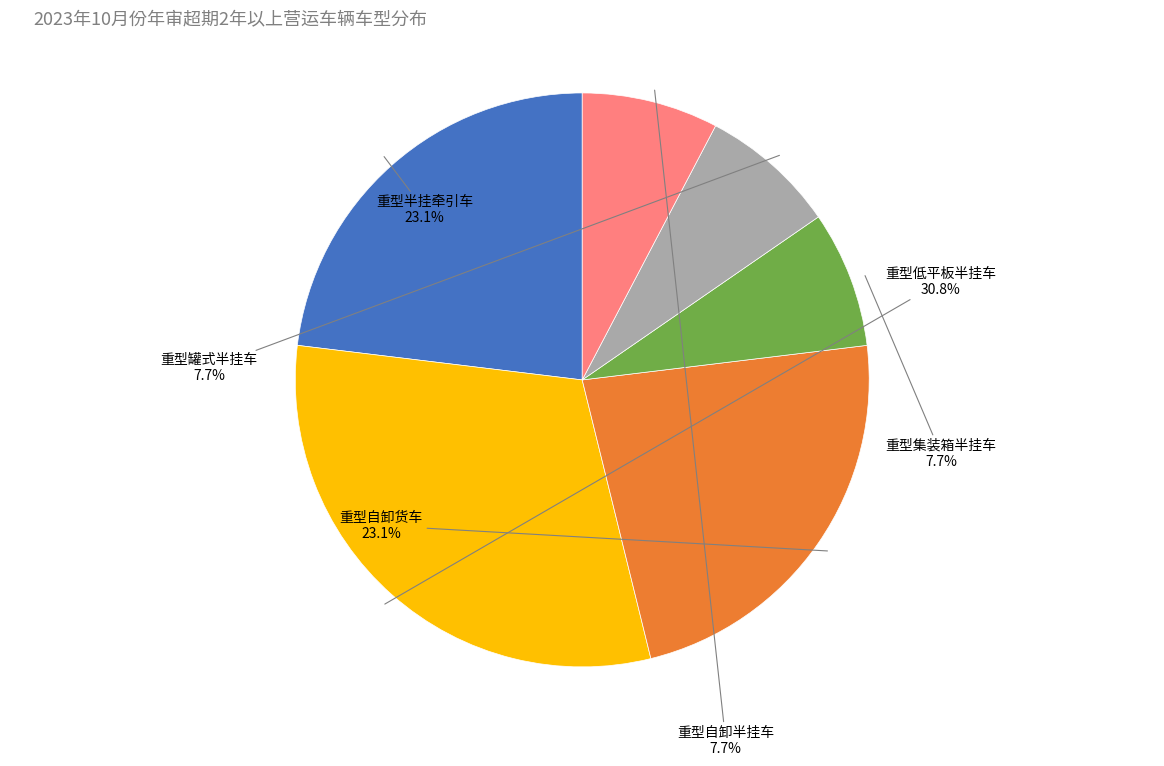

How many slices are in this pie chart?

6